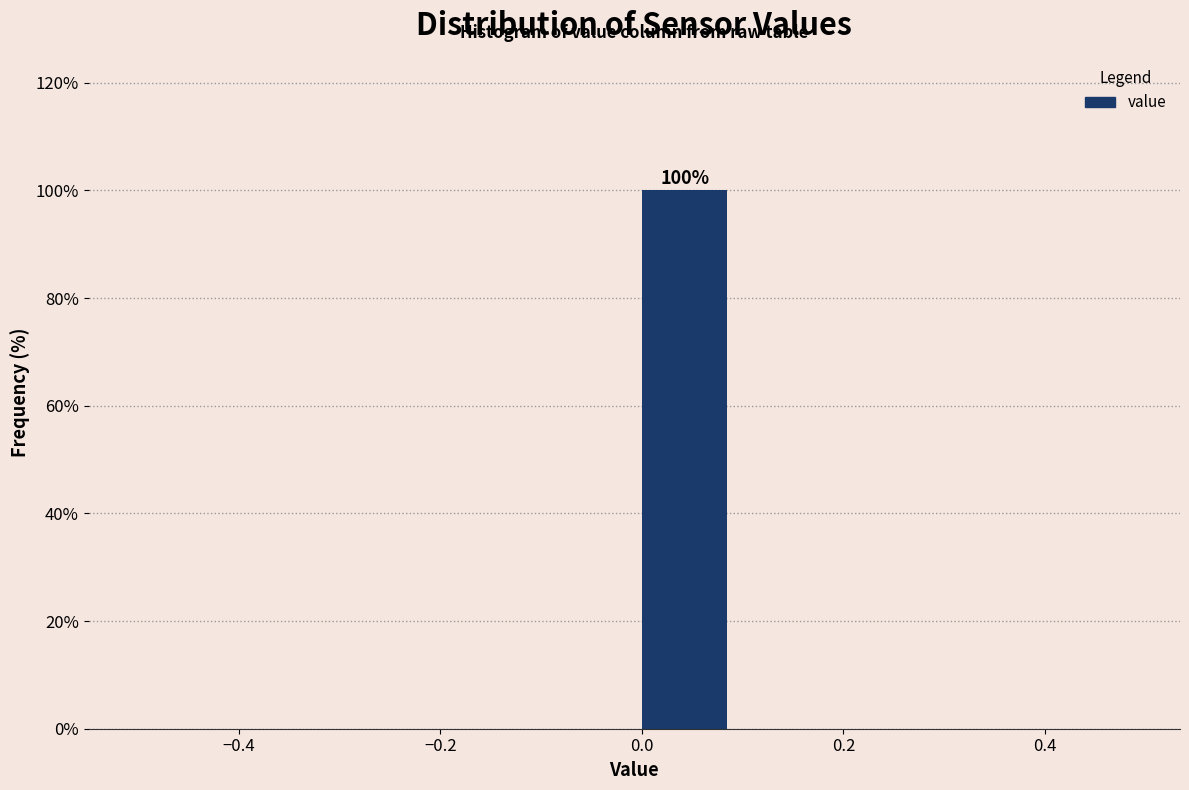

Which range on the x-axis has the tallest bar?

0.0 to 0.1